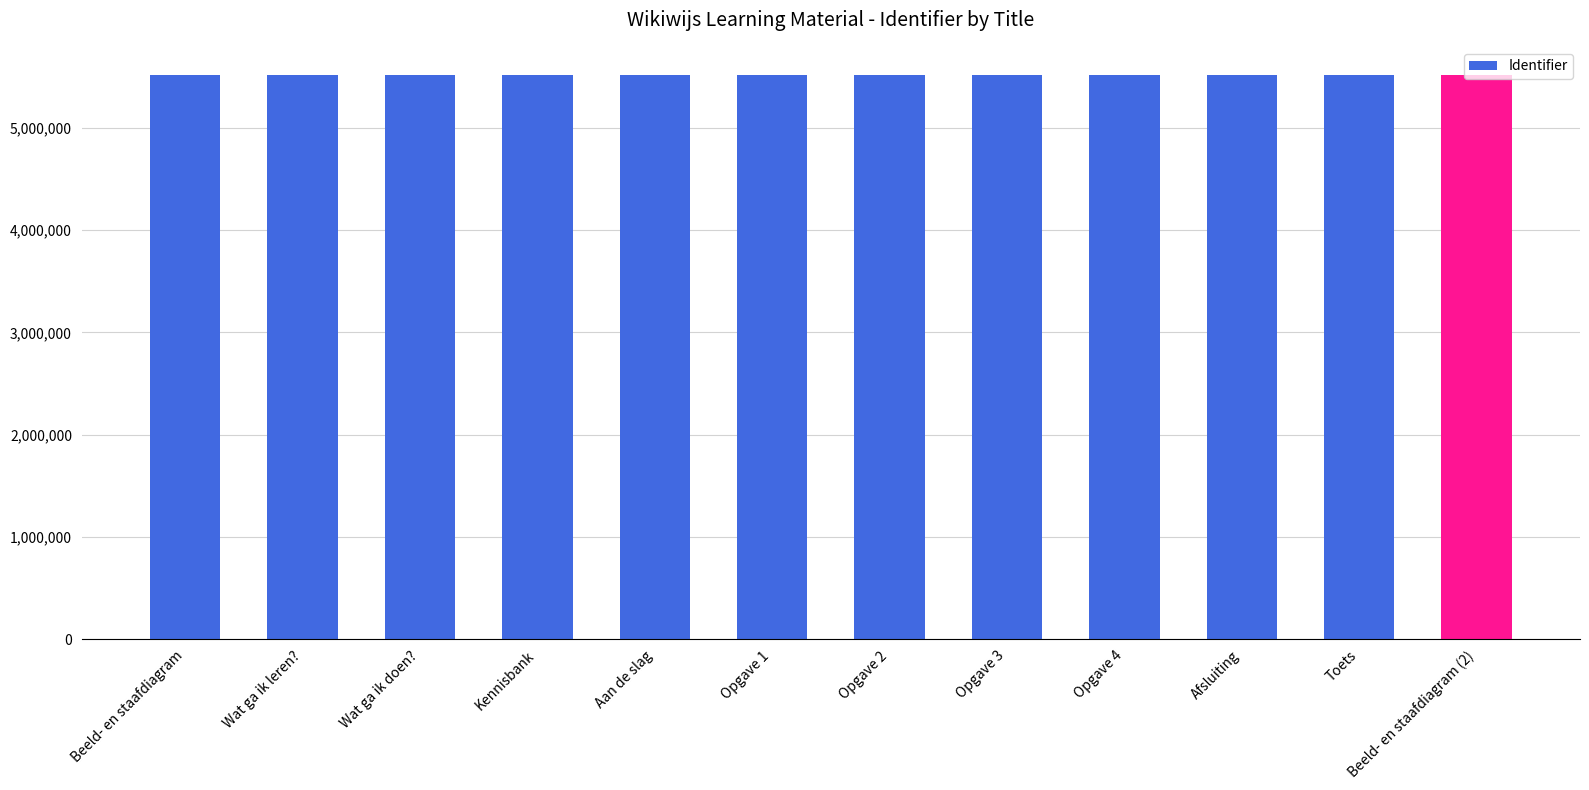

The value at Opgave 3 is 1479274. True or false?

False